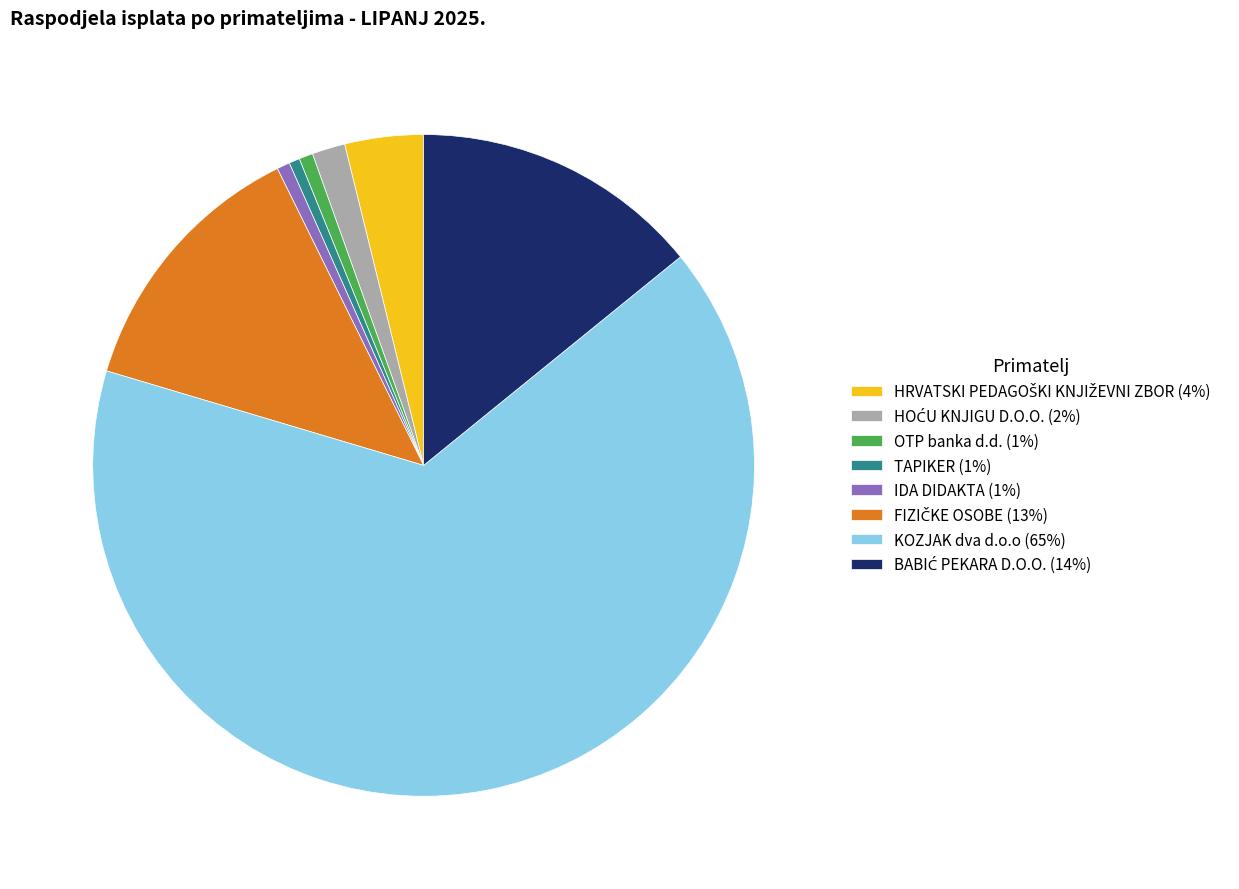

Between KOZJAK dva d.o.o (65%) and OTP banka d.d. (1%), which is larger?

KOZJAK dva d.o.o (65%)